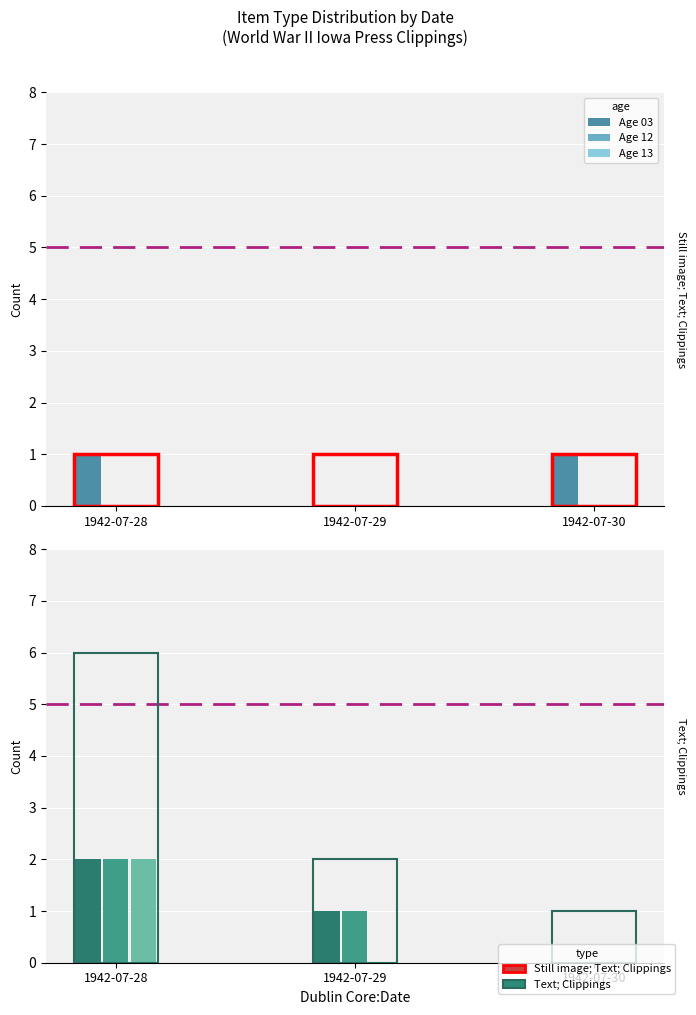

The Age 03 series shows 4 at 1942-07-28. True or false?

False